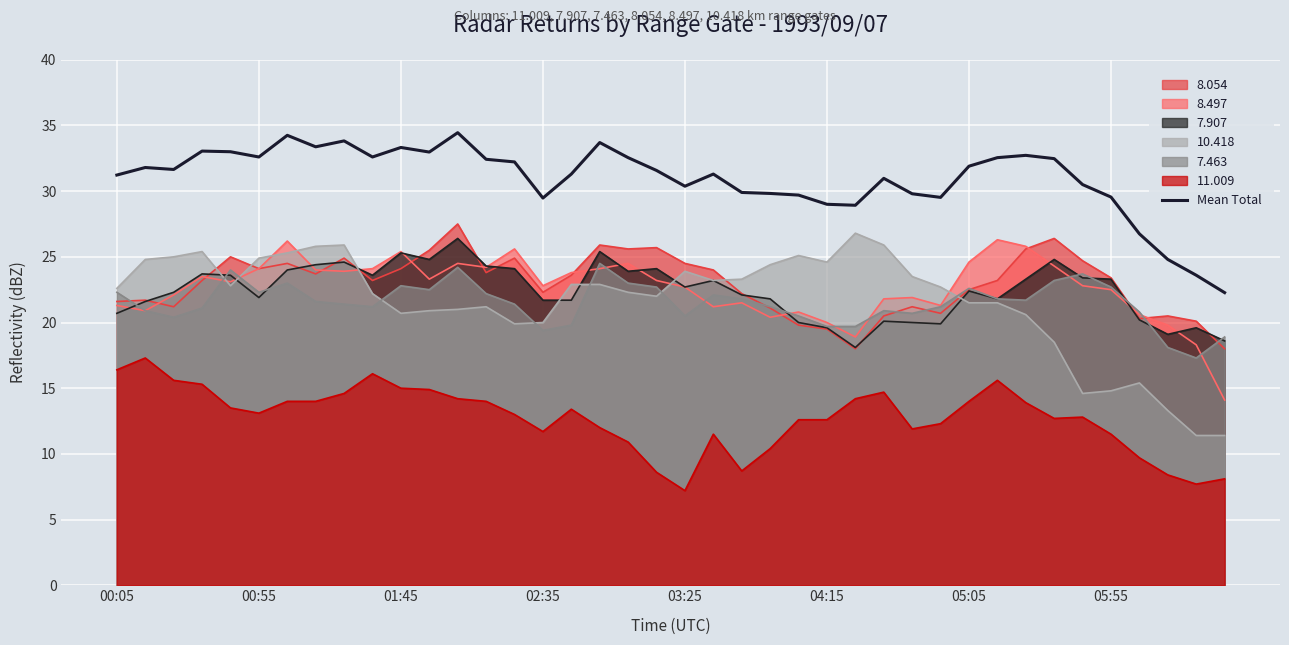

At which label does the data first exceed 31?

00:05